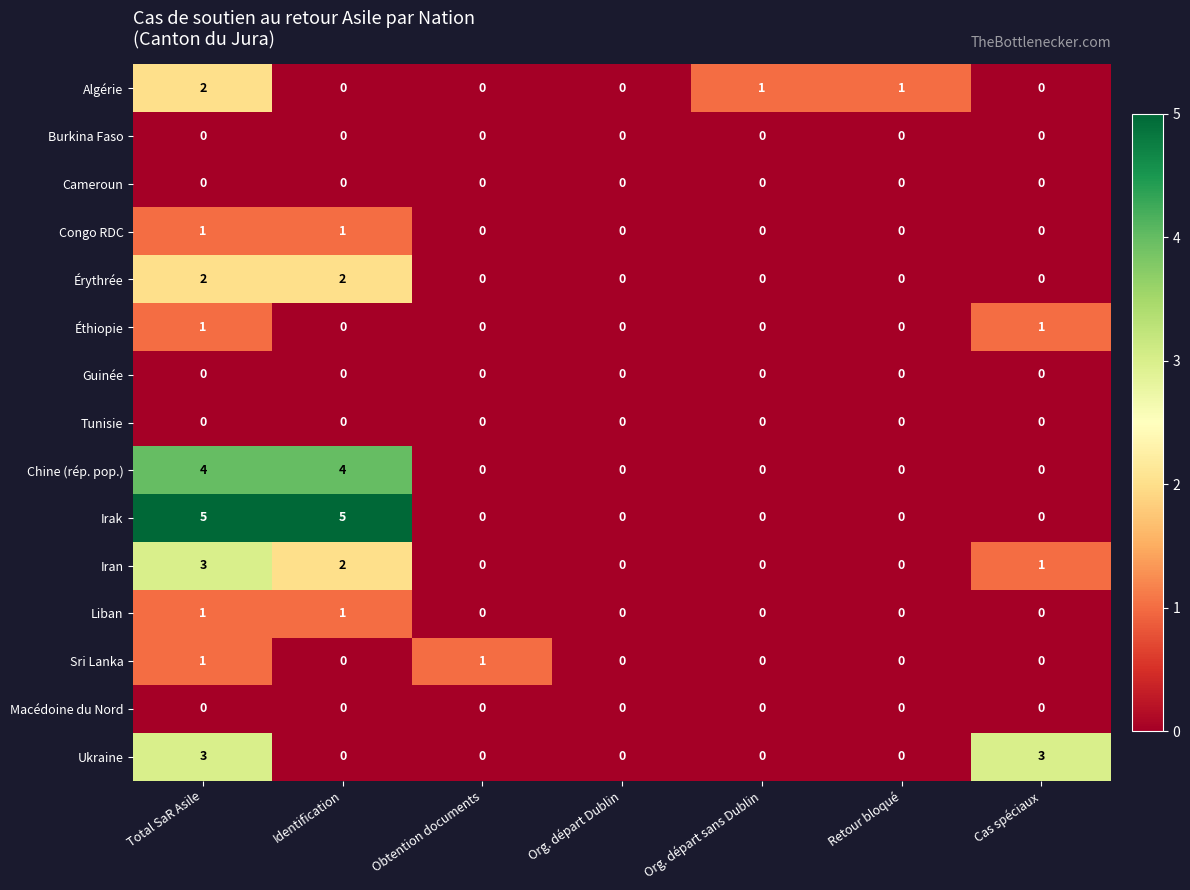

What is the greatest value displayed?

5